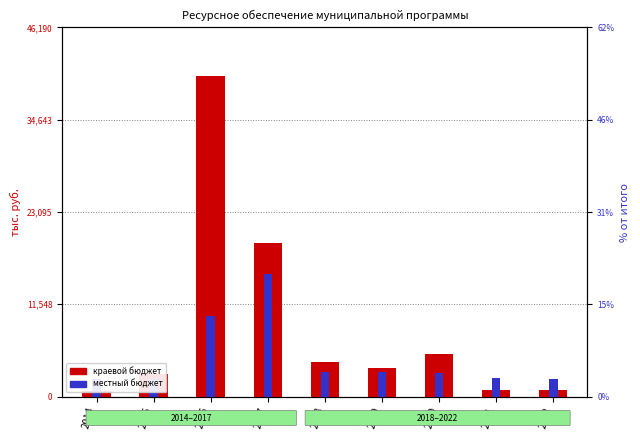

Reading right to left, list all the values displayed in this chart.

краевой бюджет: 2022=830.9	2021=806.6	2020=5332.2	2019=3528.8	2018=4376.8	2017=19203.3	2016=40165.6	2015=2791.4	2014=717.6
местный бюджет: 2022=2172.0	2021=2346.9	2020=2978.1	2019=3120.9	2018=3074.0	2017=15308.6	2016=10041.0	2015=2257.1	2014=2195.0